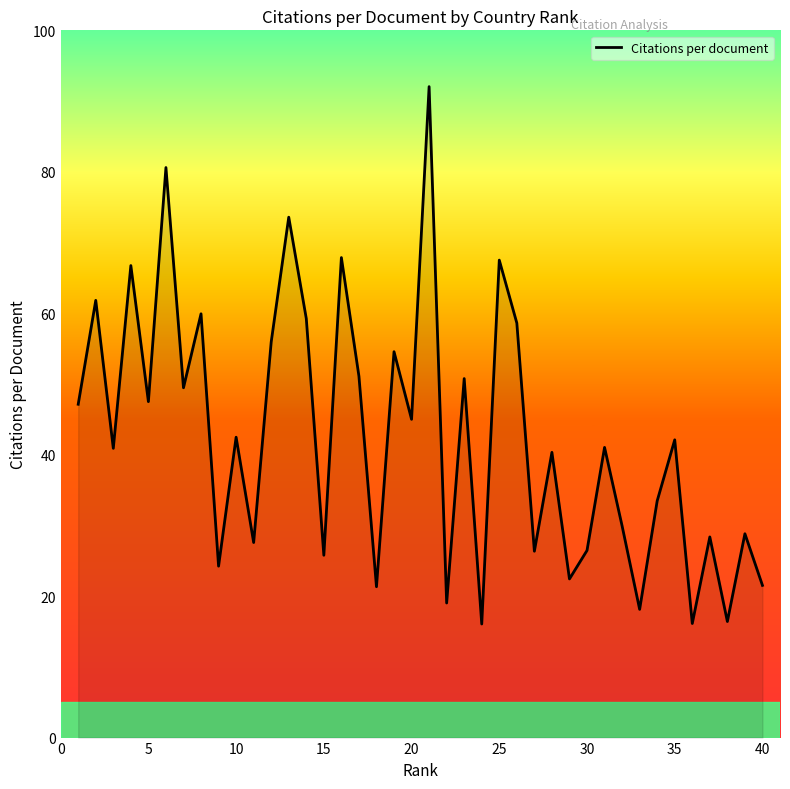

What is the maximum value shown in the chart?

92.0